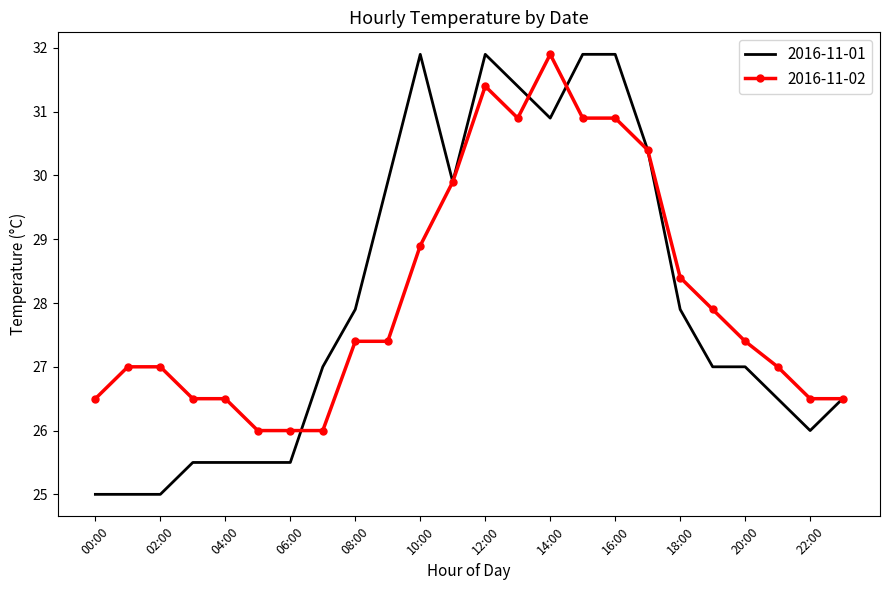

Which series has the widest spread of values?

2016-11-01